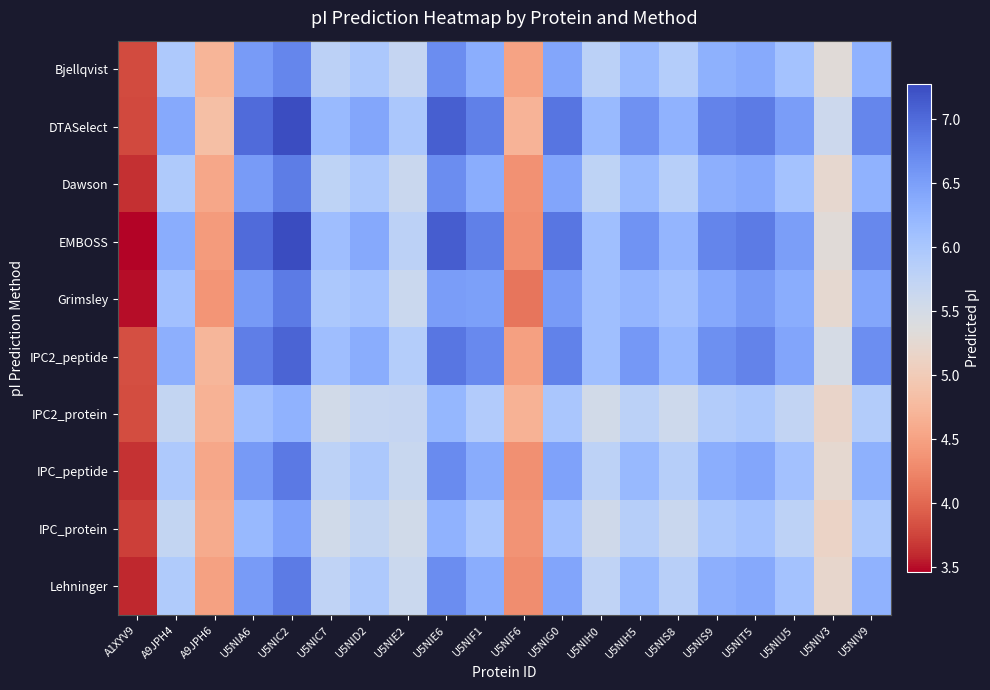

At how many categories does at least one series exceed 6?

15